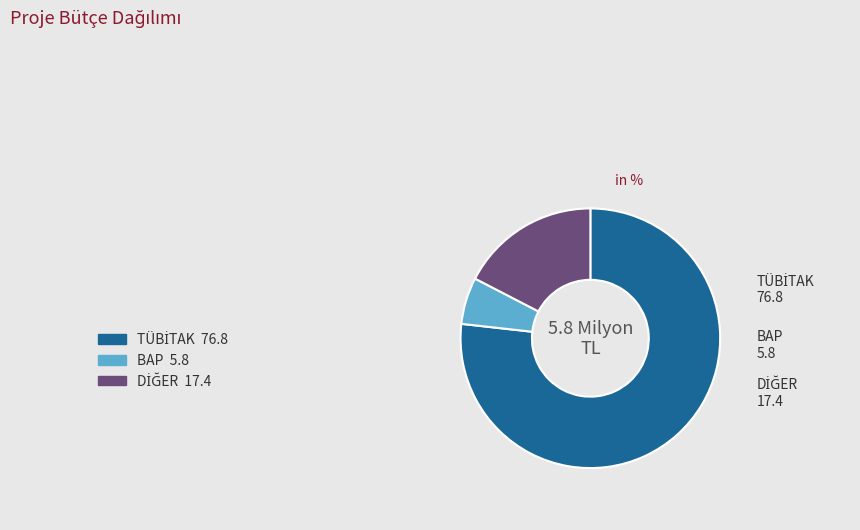

Is there any slice that represents more than half of the pie?

Yes